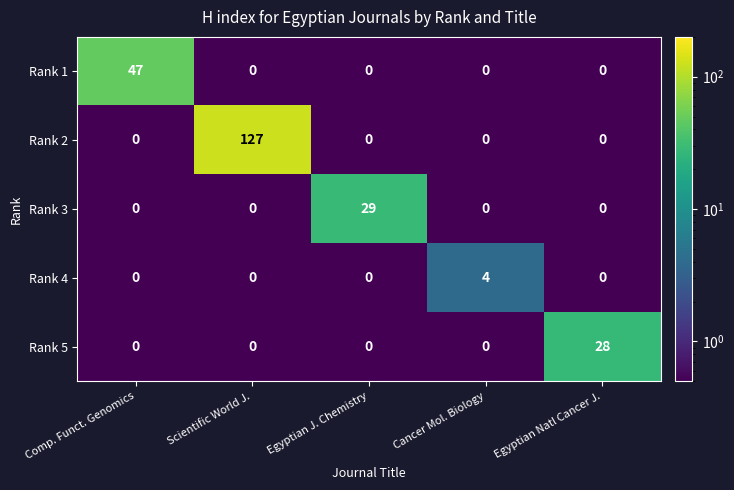

How many data points does each series have?

5